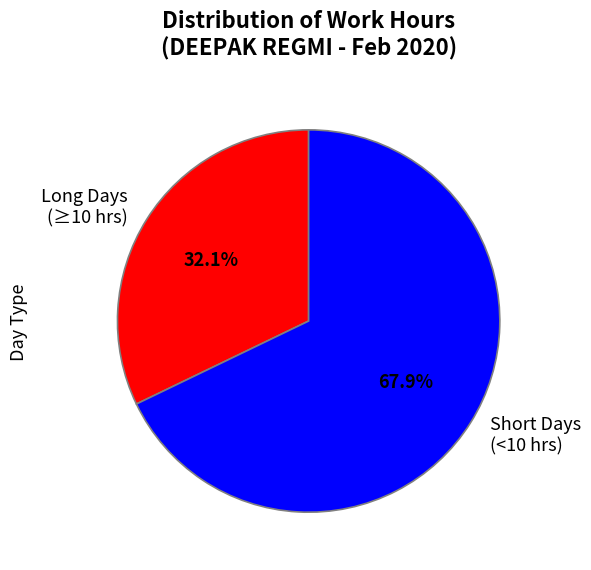

Count the number of slices in the pie.

2